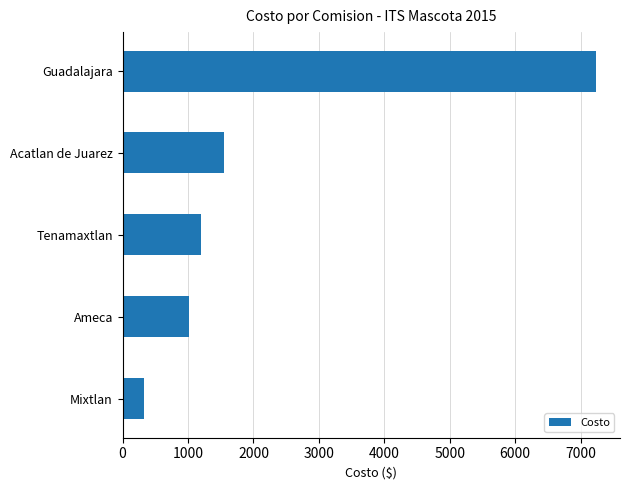

Reading bottom to top, extract all data points from this chart.

329	1016	1196	1557	7241